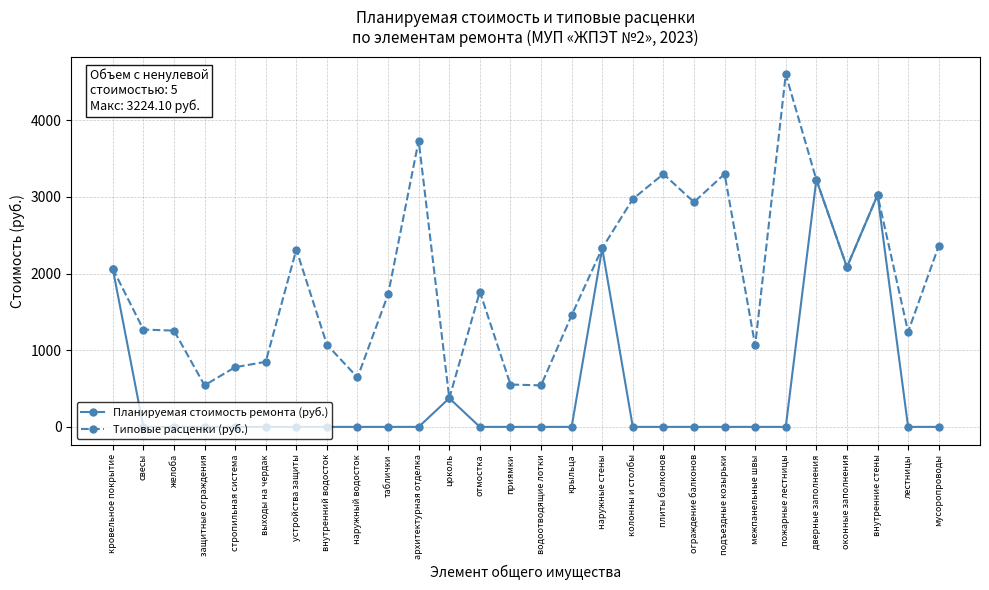

Which series changed the most between наружный водосток and наружные стены?

Планируемая стоимость ремонта (руб.)